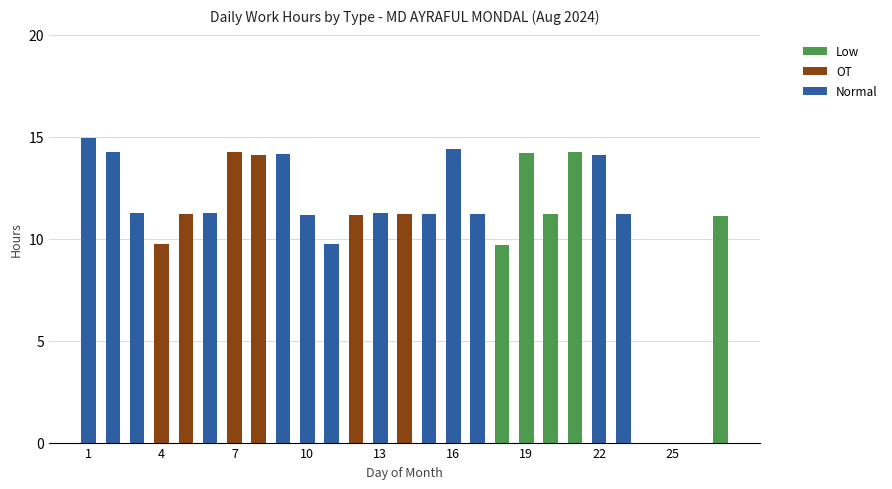

What is the maximum value for Low?

14.2